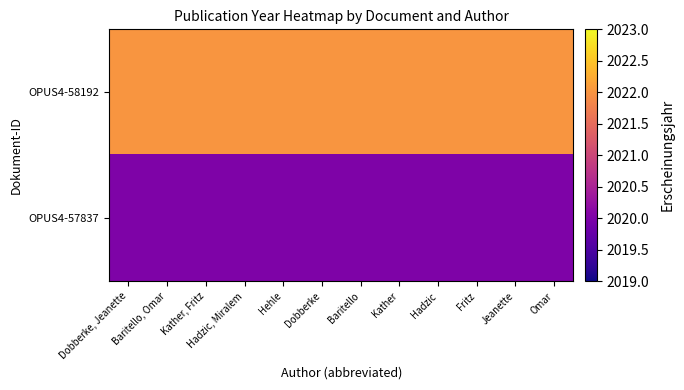

Which has a higher value, Dobberke or Hadzic?

Dobberke